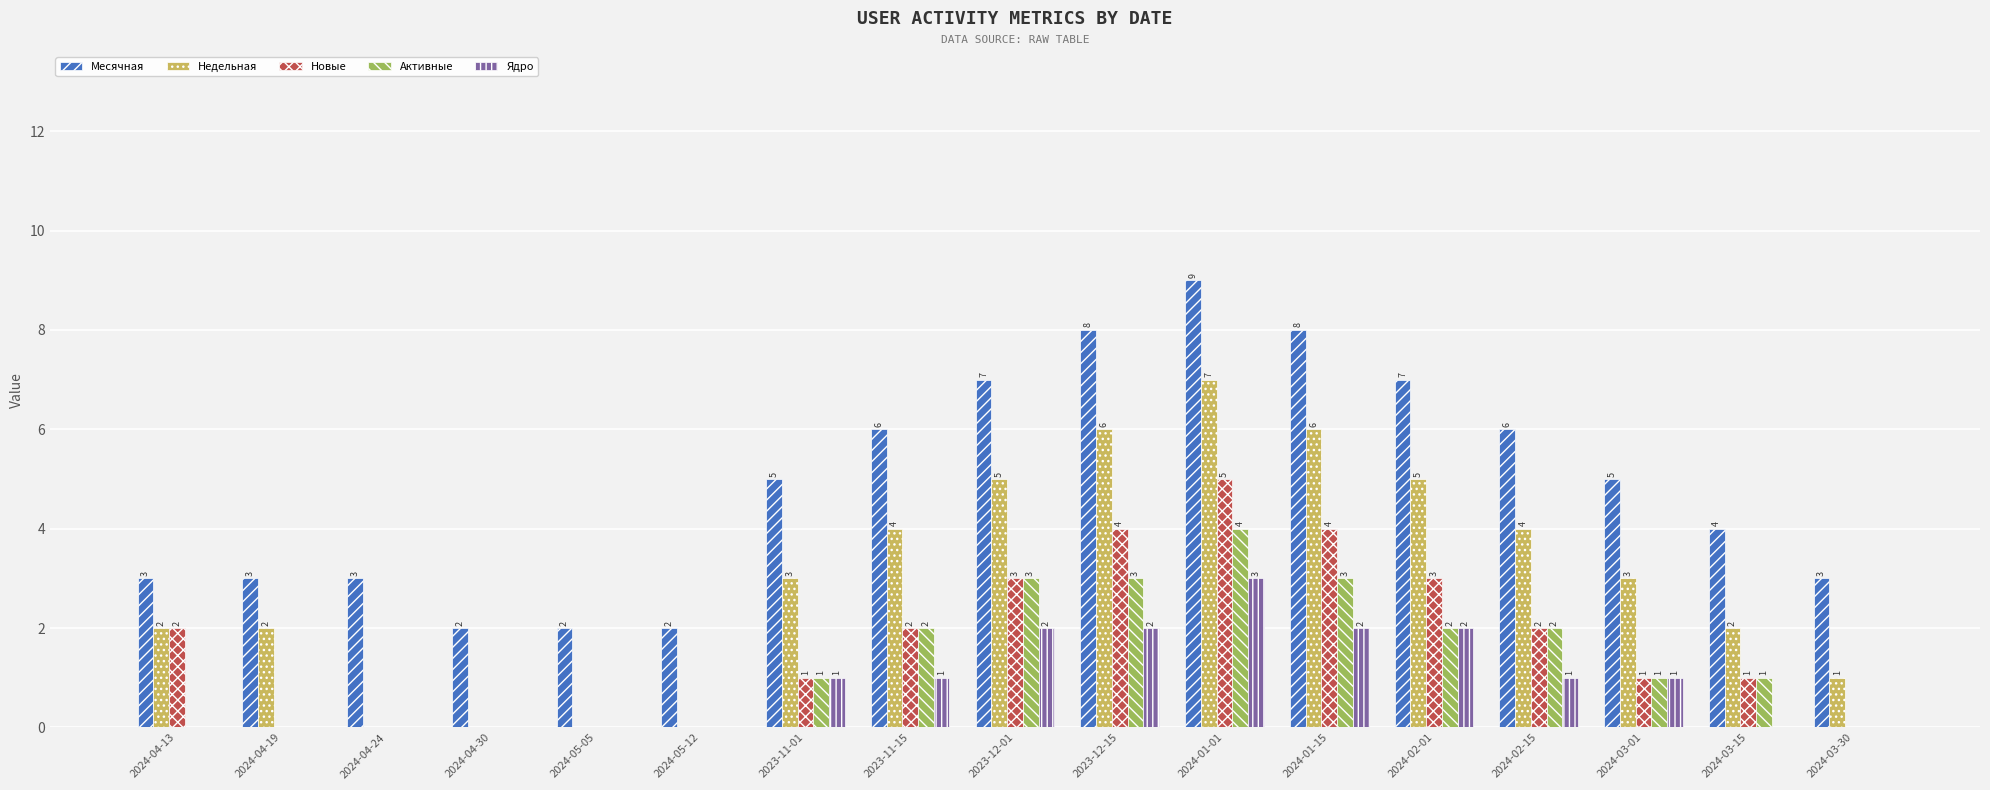

Reading left to right, extract all data points from this chart.

Месячная: 3	3	3	2	2	2	5	6	7	8	9	8	7	6	5	4	3
Недельная: 2	2	0	0	0	0	3	4	5	6	7	6	5	4	3	2	1
Новые: 2	0	0	0	0	0	1	2	3	4	5	4	3	2	1	1	0
Активные: 0	0	0	0	0	0	1	2	3	3	4	3	2	2	1	1	0
Ядро: 0	0	0	0	0	0	1	1	2	2	3	2	2	1	1	0	0